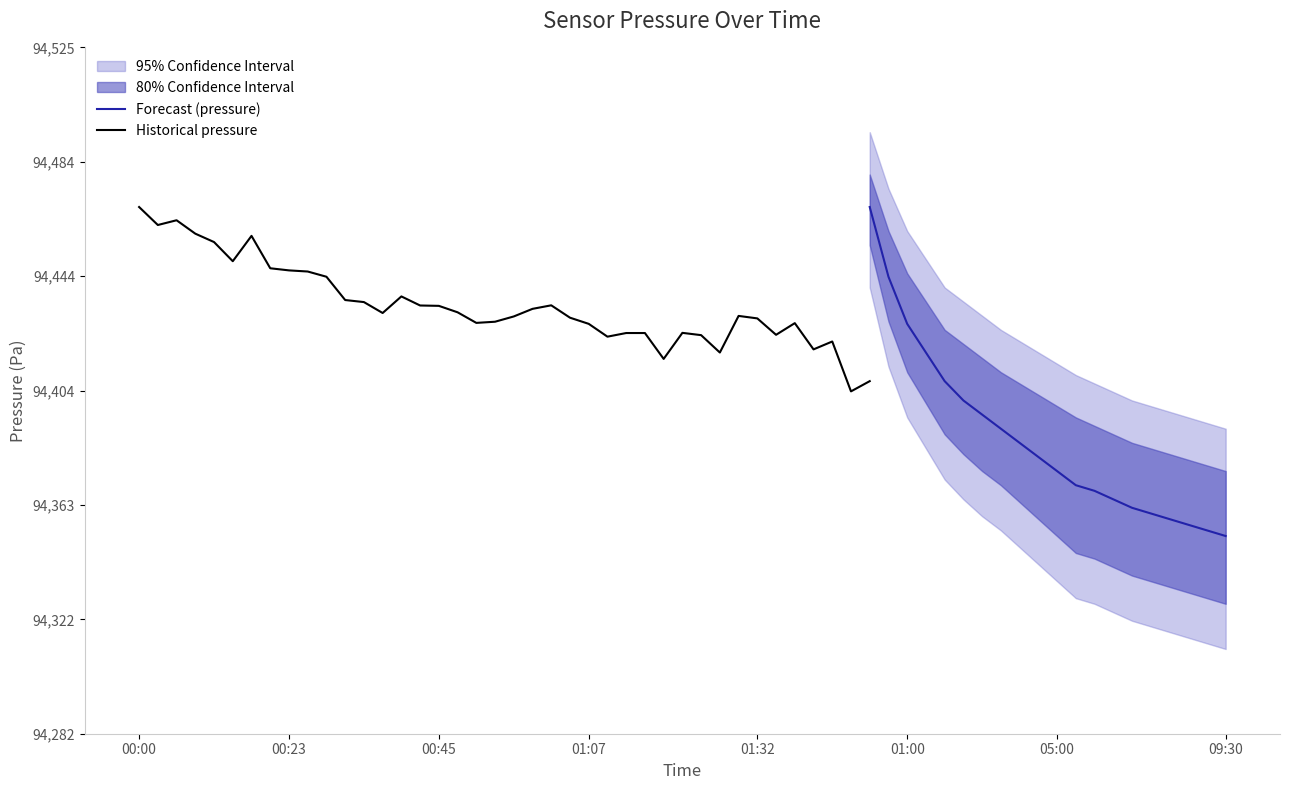

Rank the series at 02:00 from lowest to highest value.

pressure_lower_95, pressure_lower_80, pressure, pressure_upper_80, pressure_upper_95